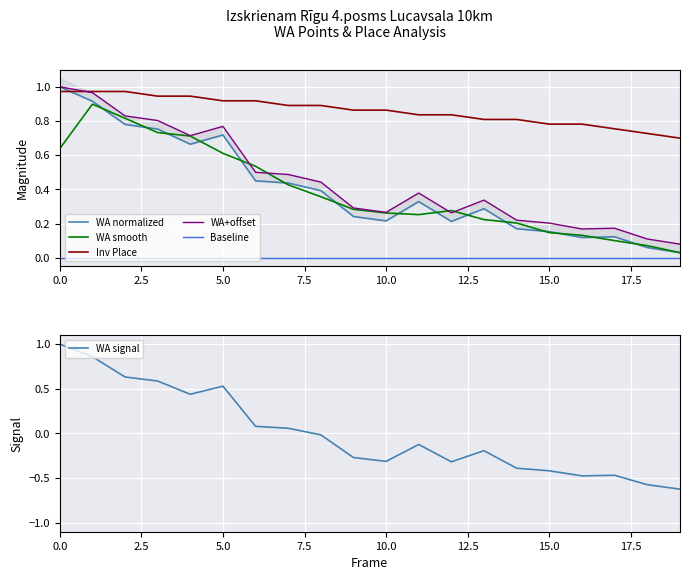

True or false: Inv Place has more than 0 interior local peaks.

False